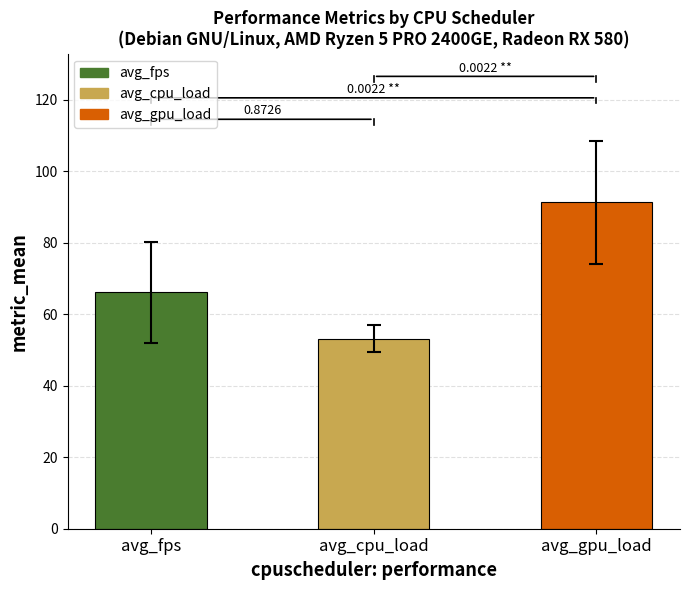

At which label is the value closest to 72?

avg_fps